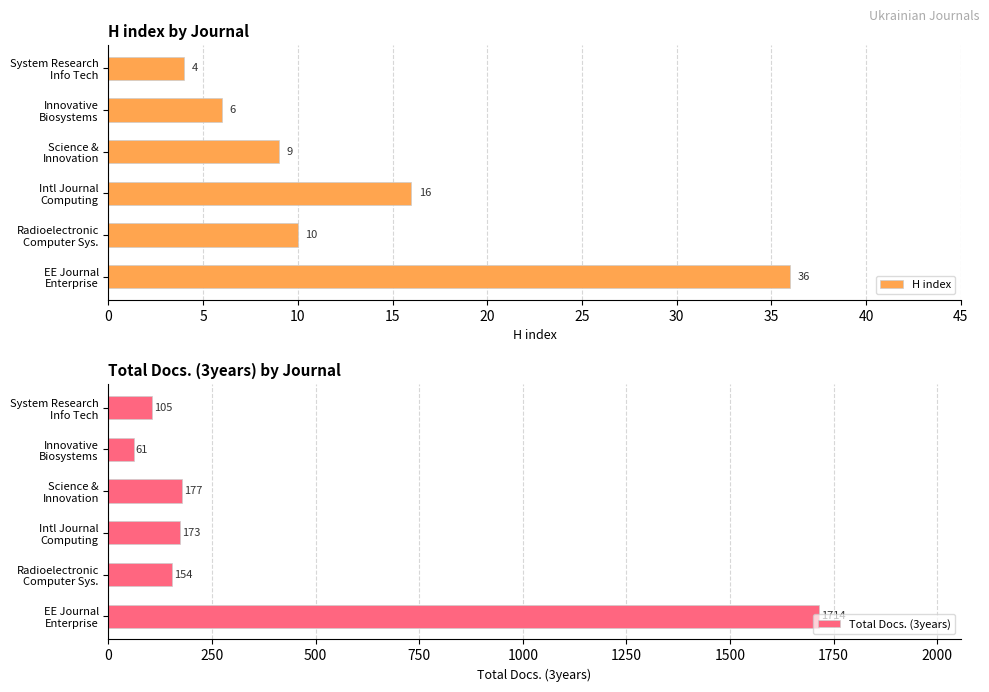

Which category has the lowest value in the Total Docs. (3years) series?

Innovative
Biosystems